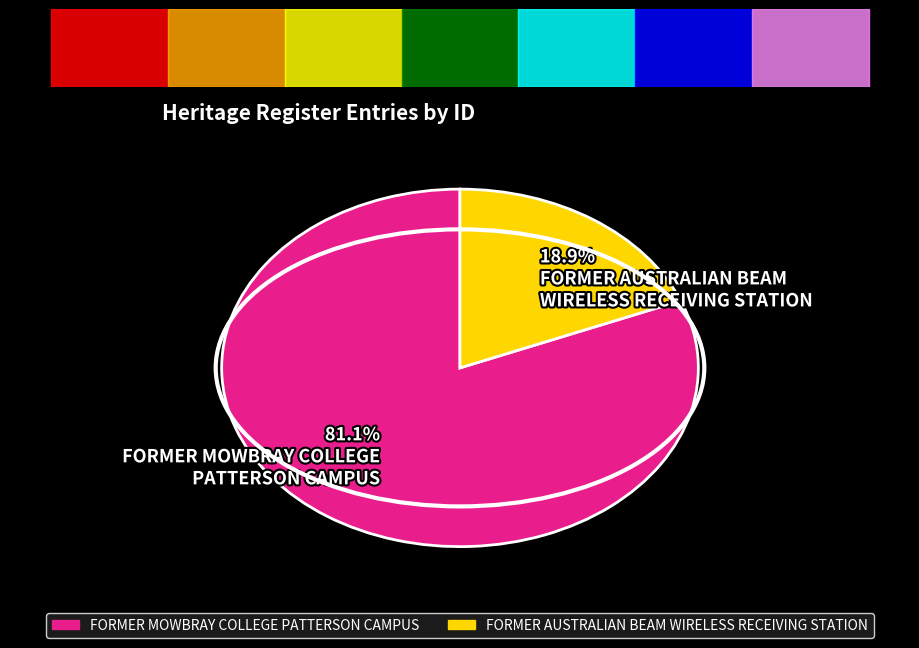

What is the largest slice in the pie chart?

81.1% FORMER MOWBRAY COLLEGE PATTERSON CAMPUS